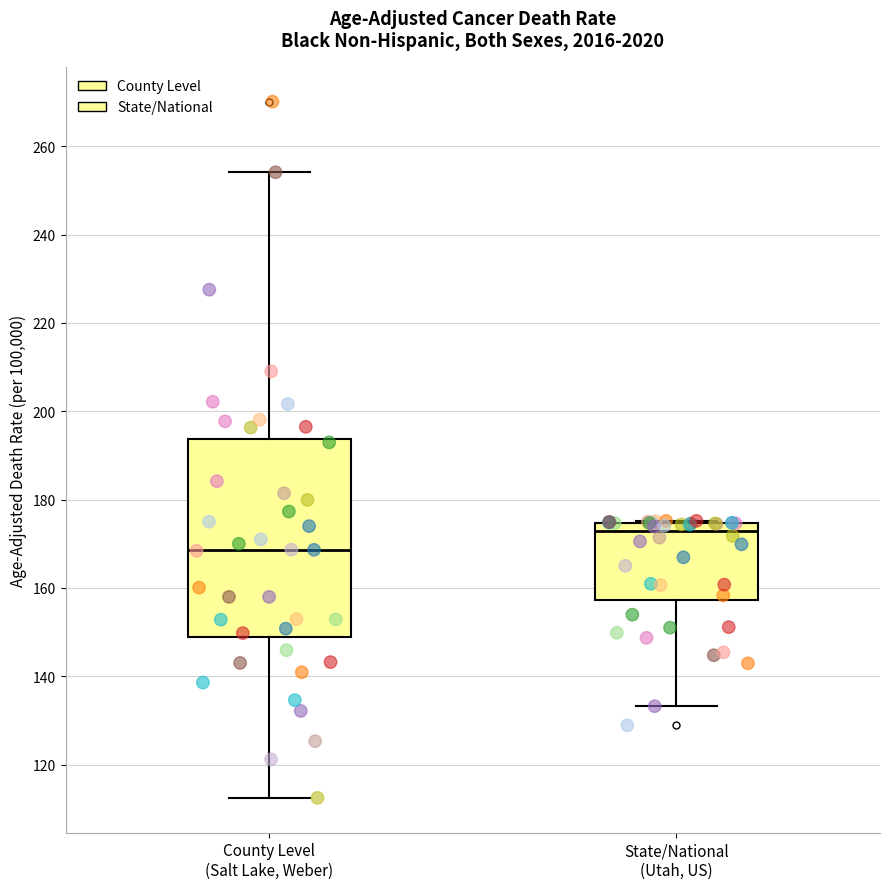

Comparing the boxes themselves (not the whiskers), which one is the tallest?

County Level (Salt Lake, Weber)